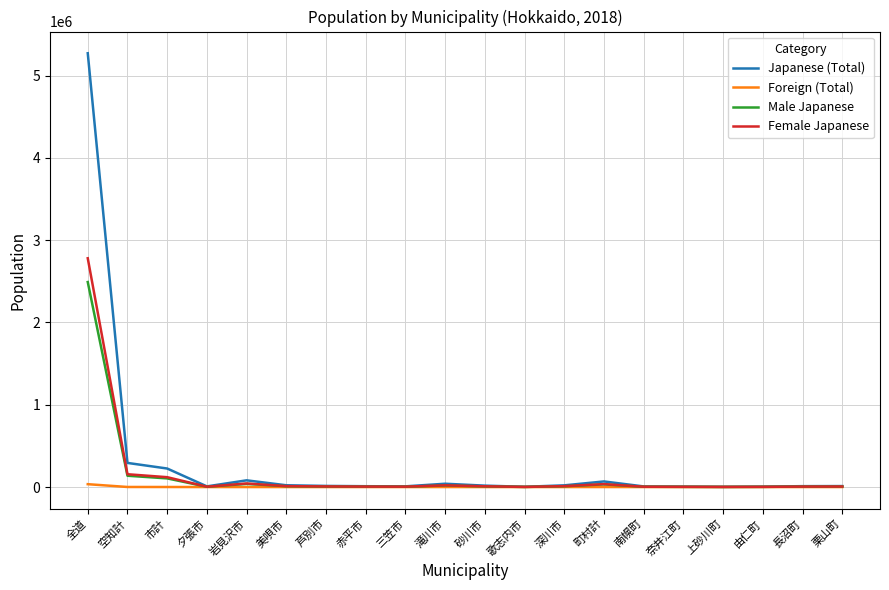

Which label corresponds to the largest value in the chart?

全道